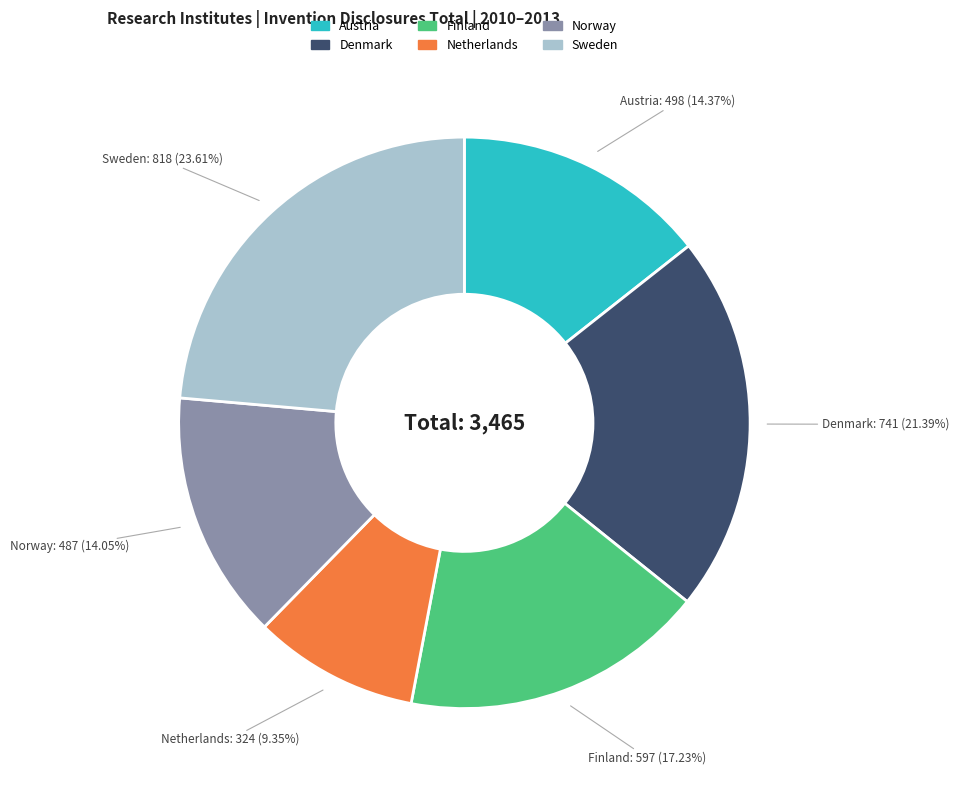

Which category has the biggest portion of the pie?

Sweden